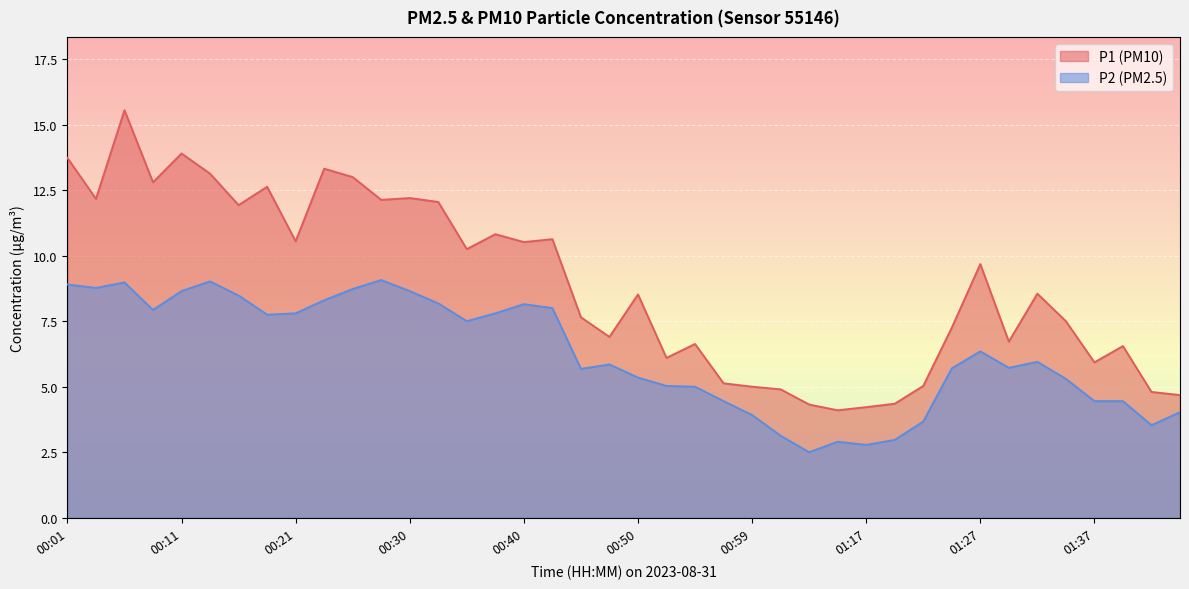

At which category is the sum across all series the highest?

00:06